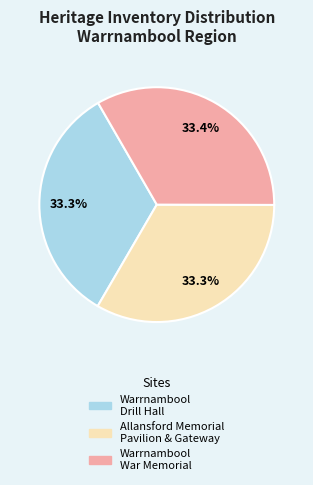

How many segments does this pie chart have?

3